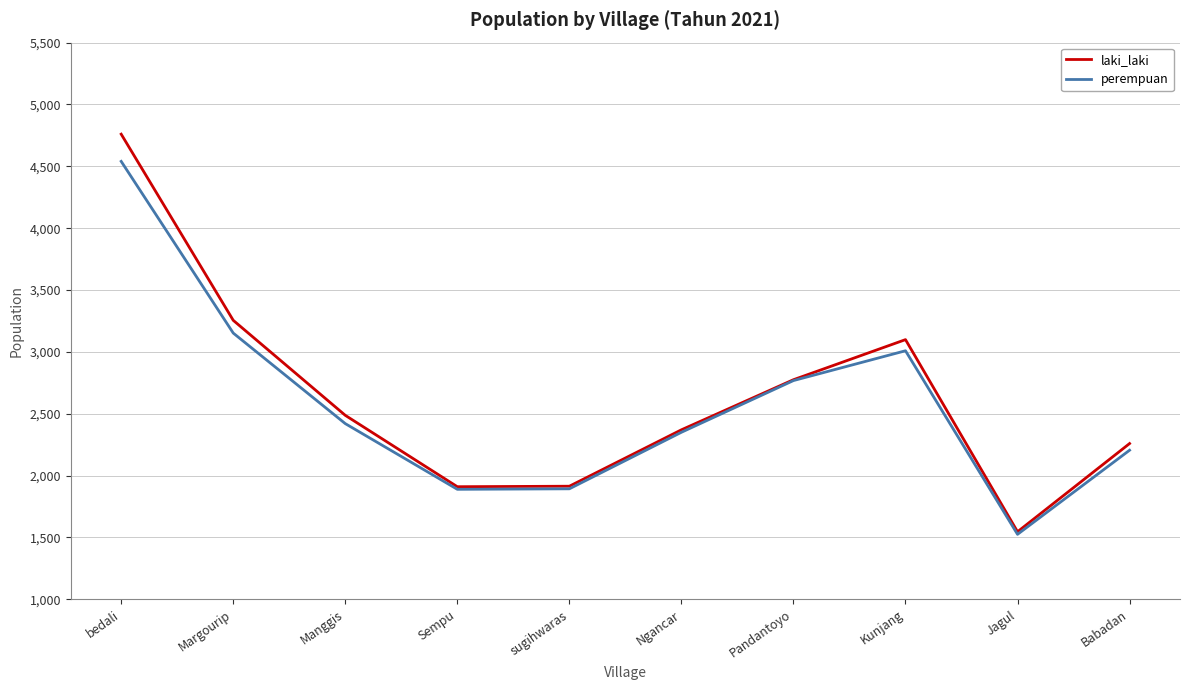

Where does the laki_laki series first go above 2487?

bedali